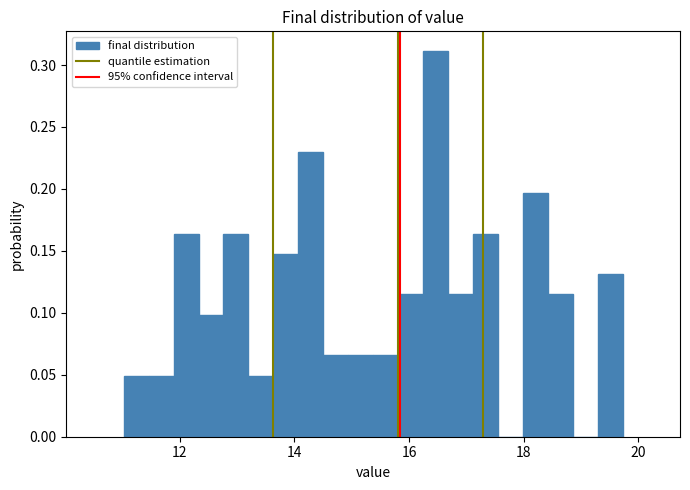

Read against the x-axis, roughly where is the centre of the tallest bar?

16.4